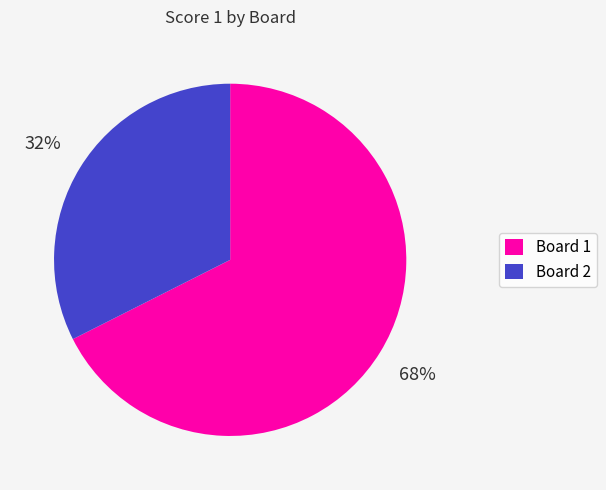

What percentage is the Board 1 slice, to the nearest percent?

68%